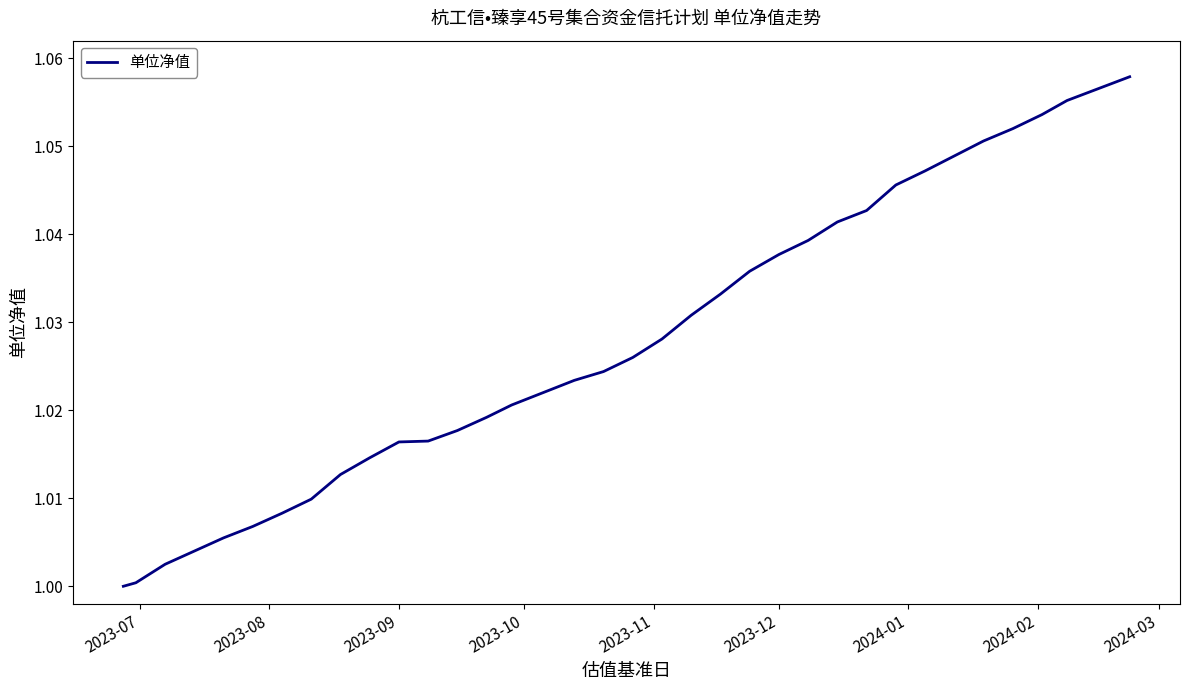

What is the difference between the maximum and second lowest values?

0.1